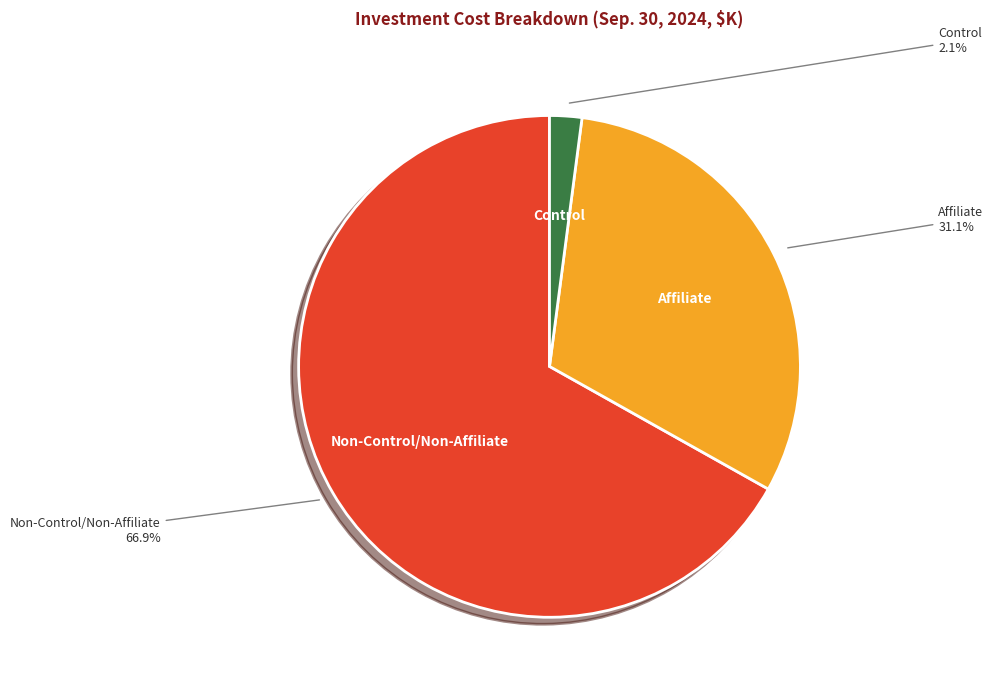

What percentage is NOT represented by Affiliate?

68.9%